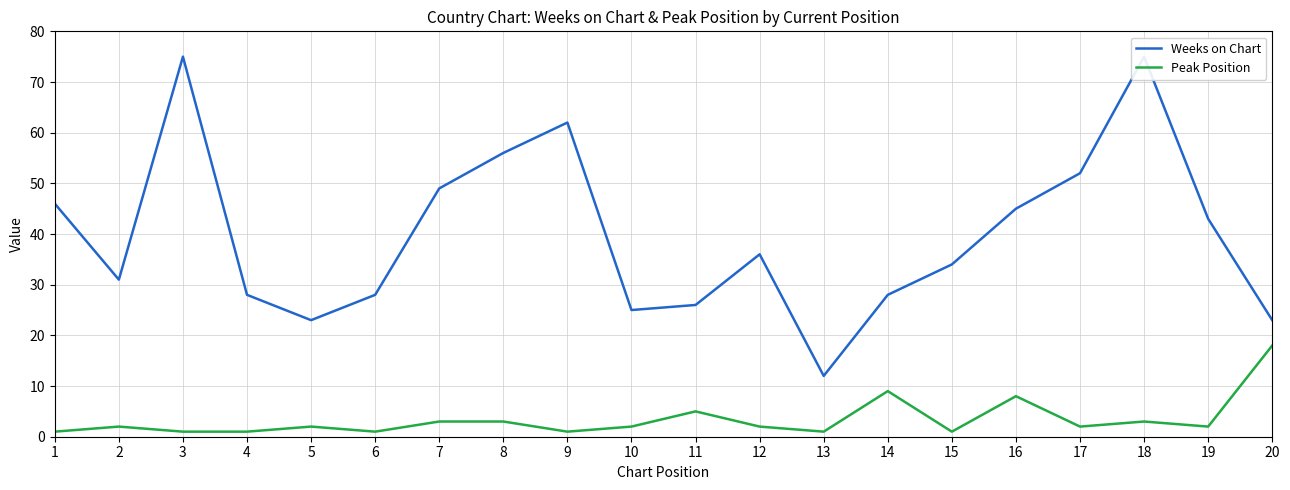

Which category has the highest value in the Peak Position series?

20